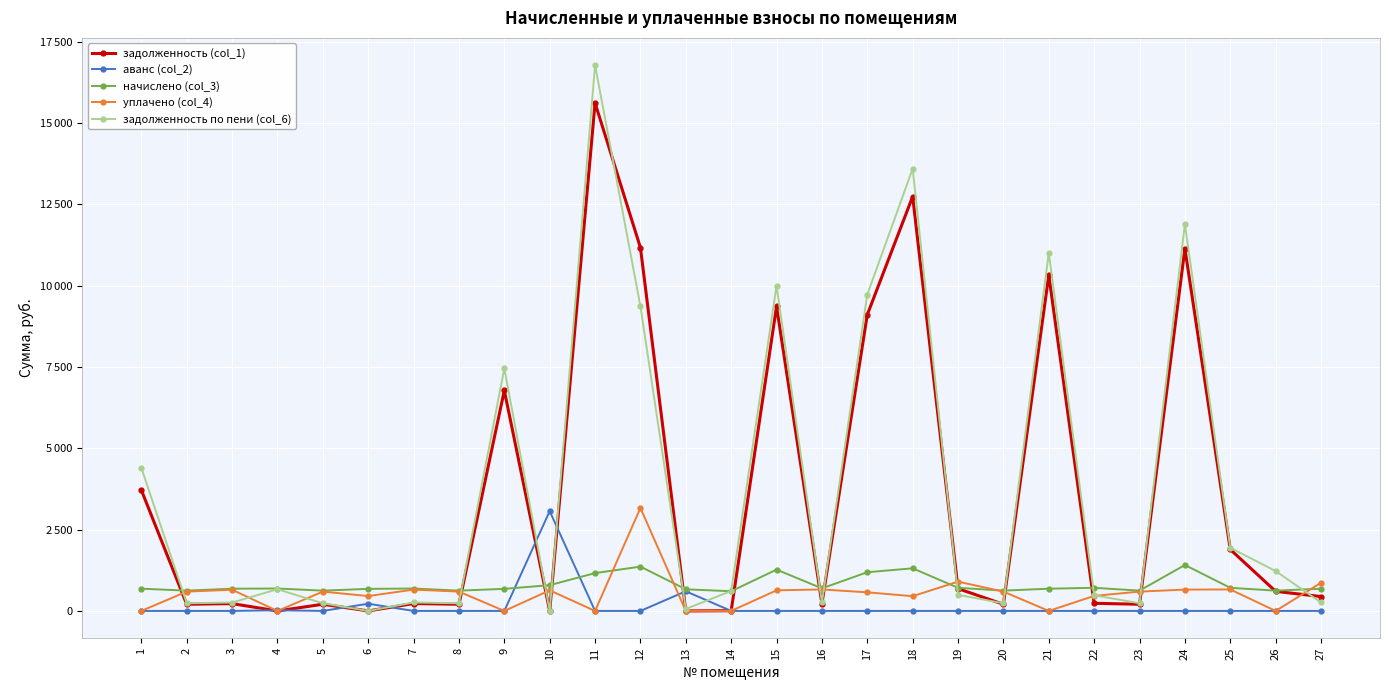

How many interior local valleys does the задолженность по пени (col_6) series have?

8